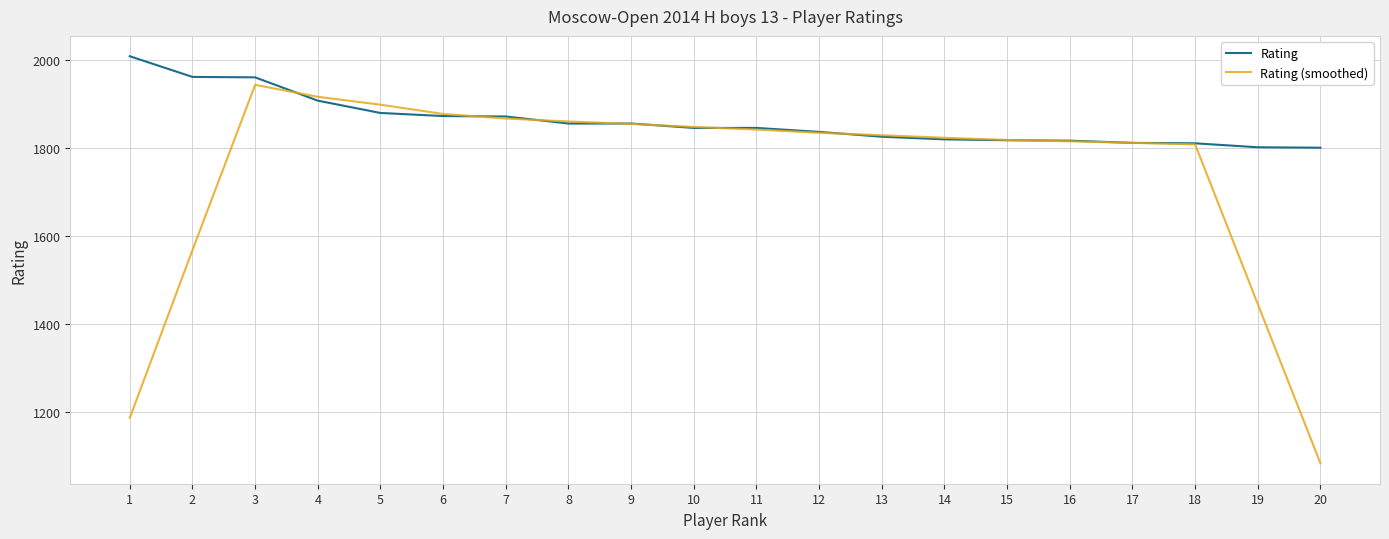

List the series in order of their overall mean, lowest first.

Rating (smoothed), Rating